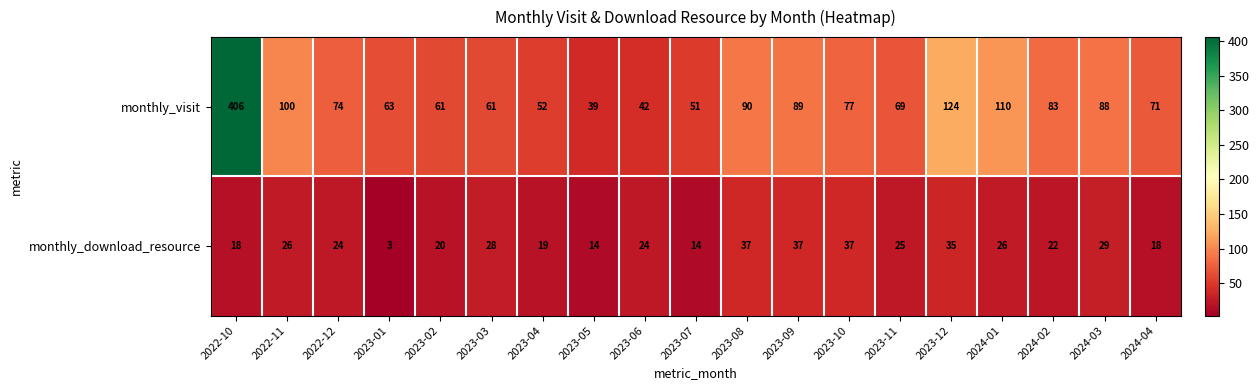

Read the monthly_download_resource value at 2023-06.

24